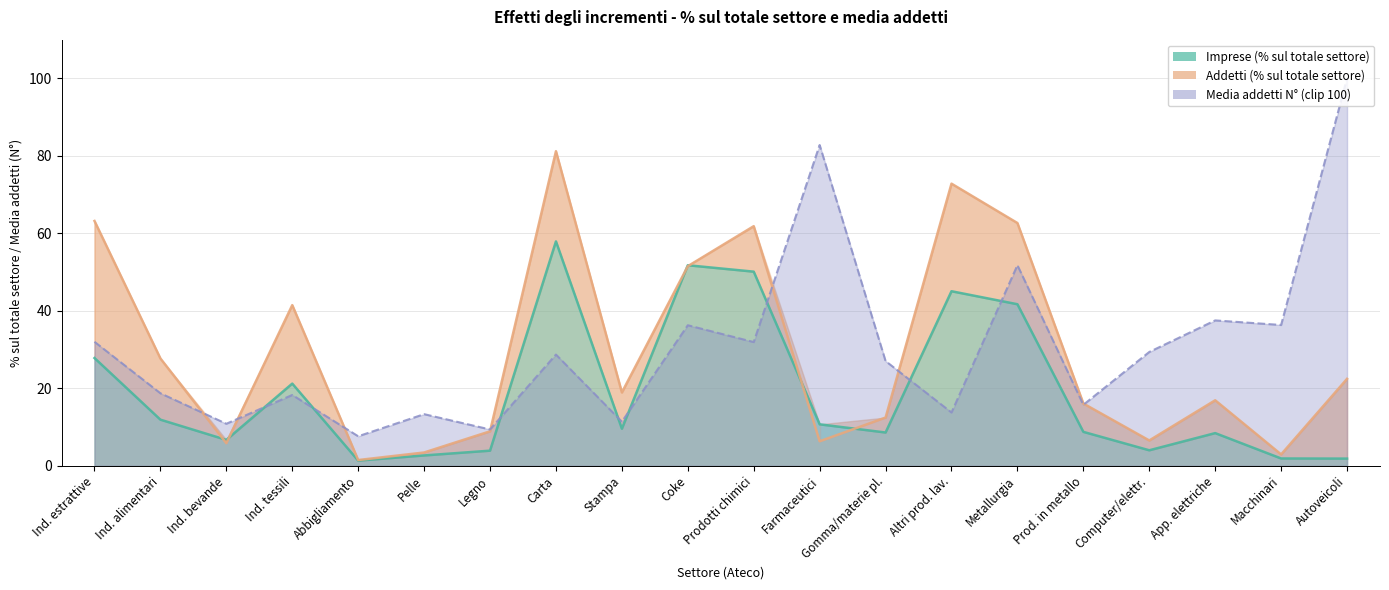

Where is addetti nearest to the value 41?

Ind. tessili